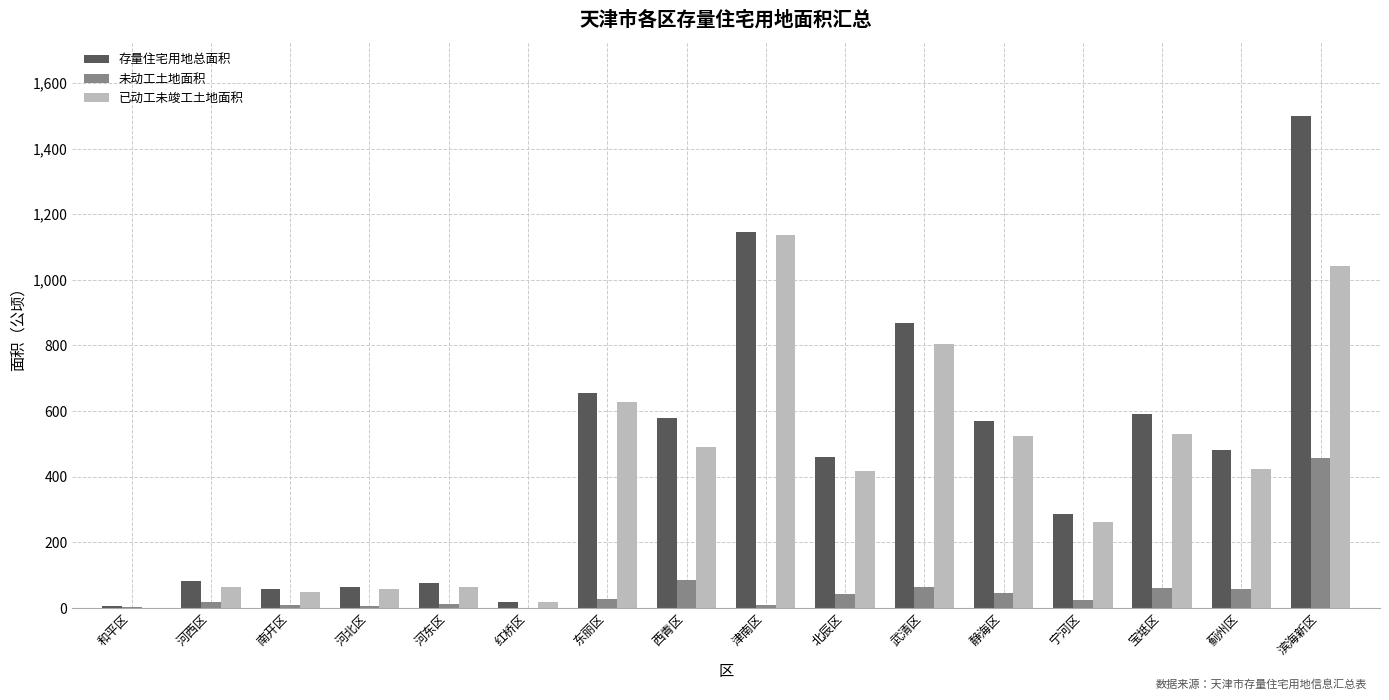

What is the sum of all 存量住宅用地总面积 values?

7440.5